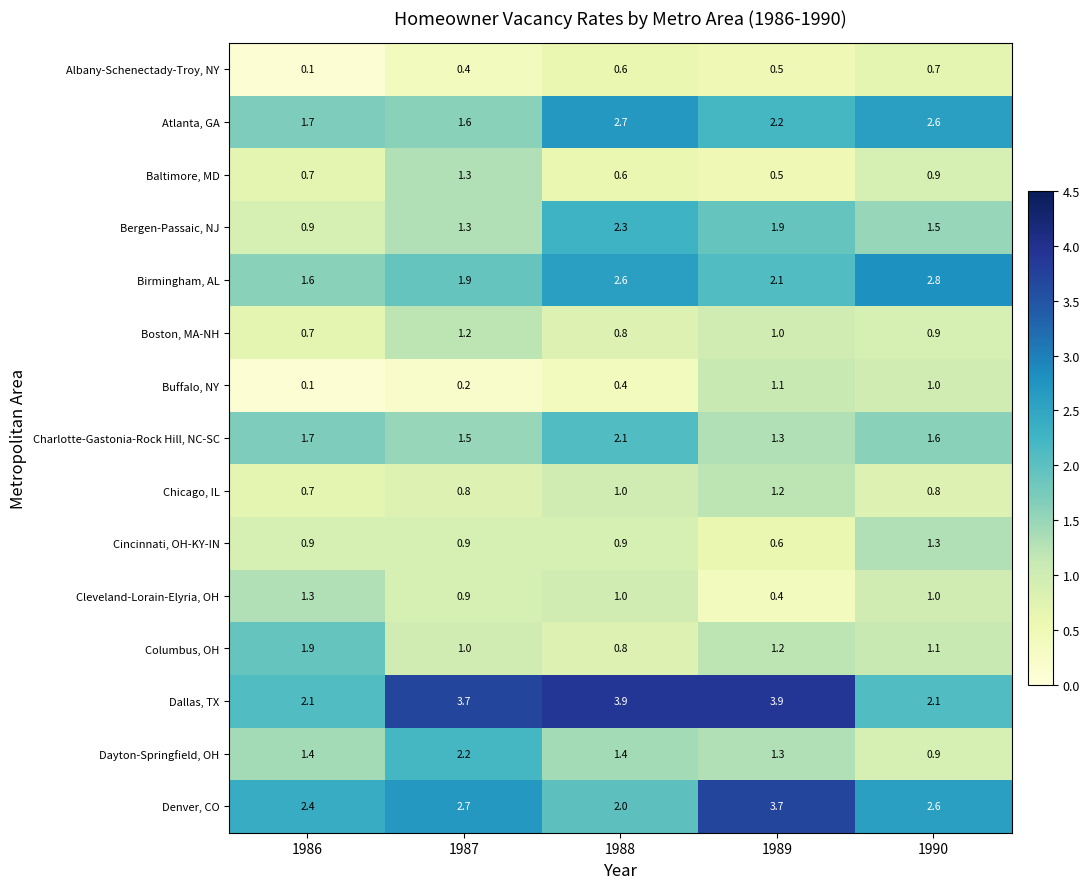

What is the greatest value displayed?

3.9